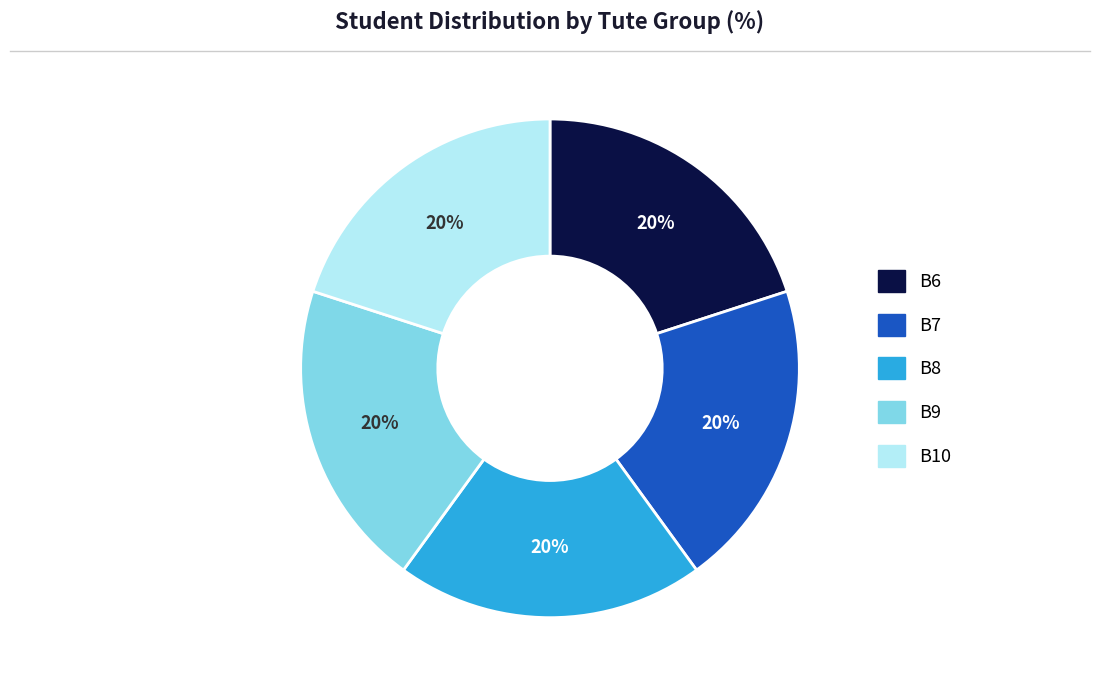

To the nearest percent, what is the average slice percentage?

20%